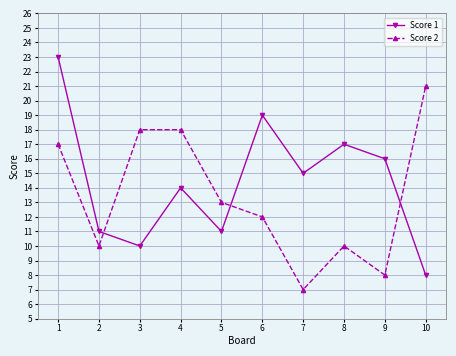

At 5, list the series in order from largest to smallest.

Score 2, Score 1